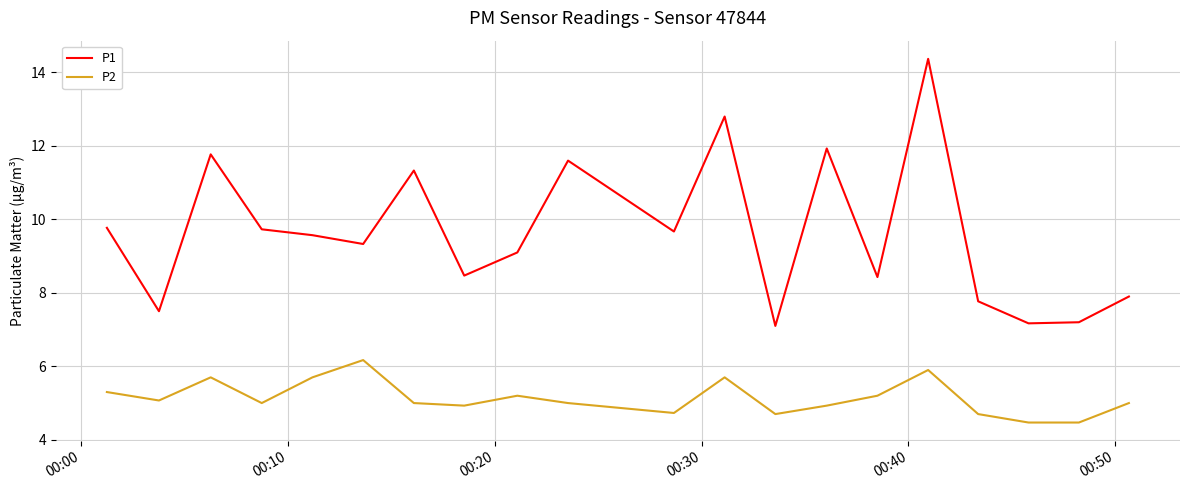

What is the sum of all P1 values?

192.5